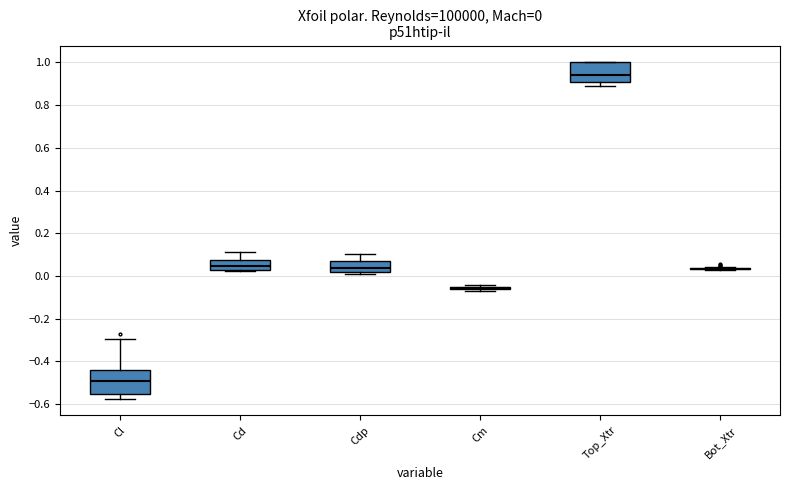

Which box is the tallest, from its lower edge to its upper edge?

Cl